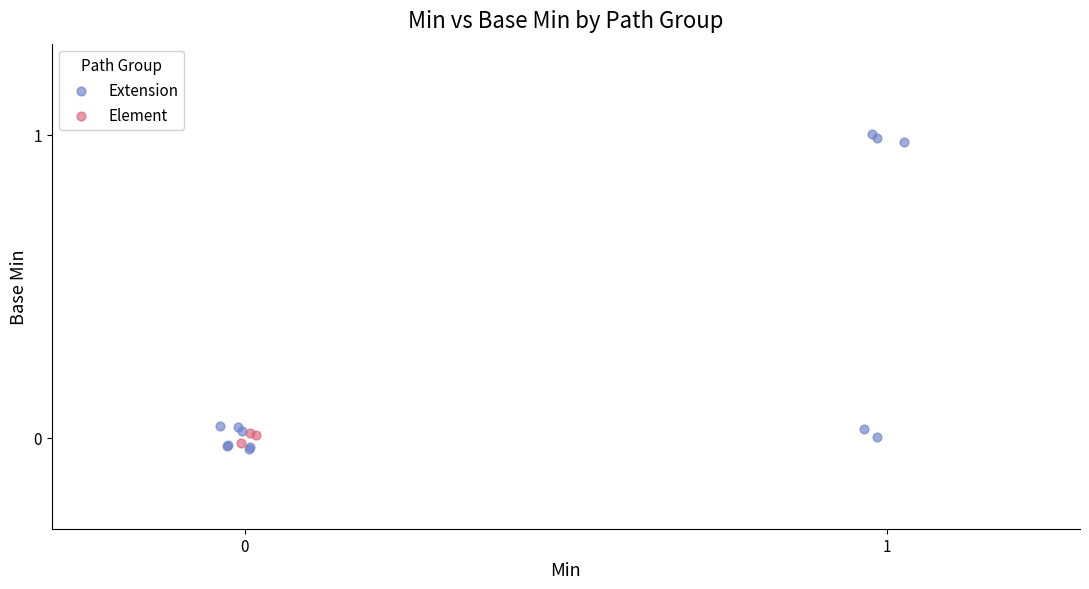

What are all the series names shown in the legend?

Extension, Element